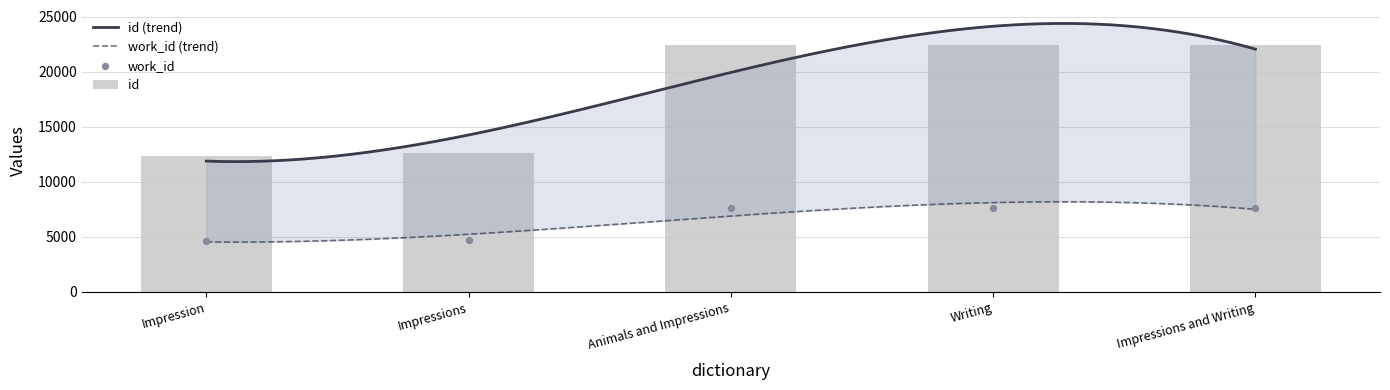

At which category is the sum across all series the highest?

Impressions and Writing